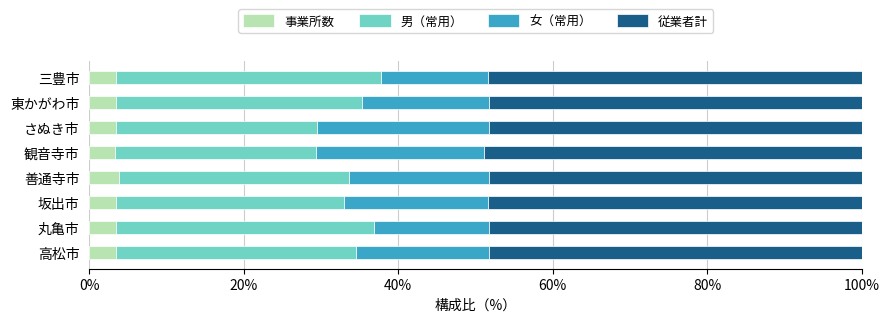

What is the total value across all series at 東かがわ市?

100.0